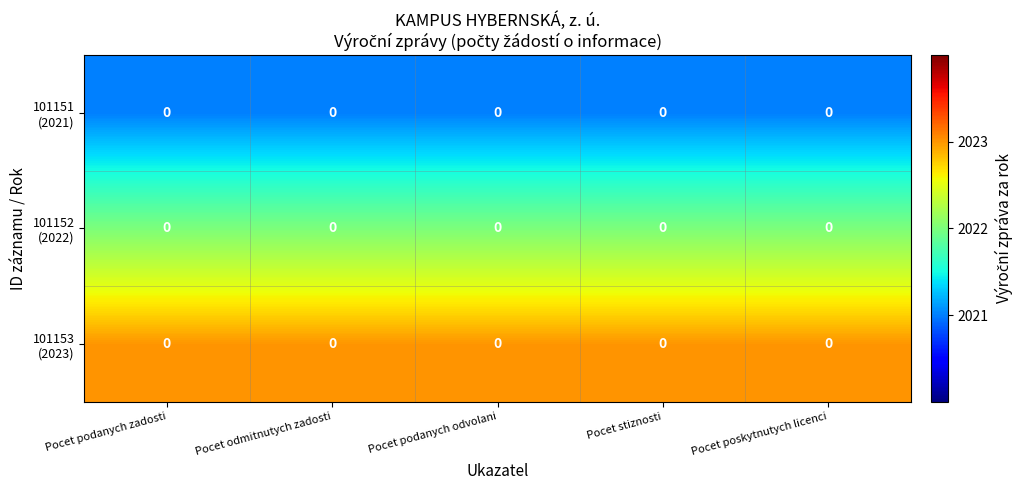

Rank the categories by 101152 (2022) value from highest to lowest.

Pocet podanych zadosti, Pocet odmitnutych zadosti, Pocet podanych odvolani, Pocet stiznosti, Pocet poskytnutych licenci